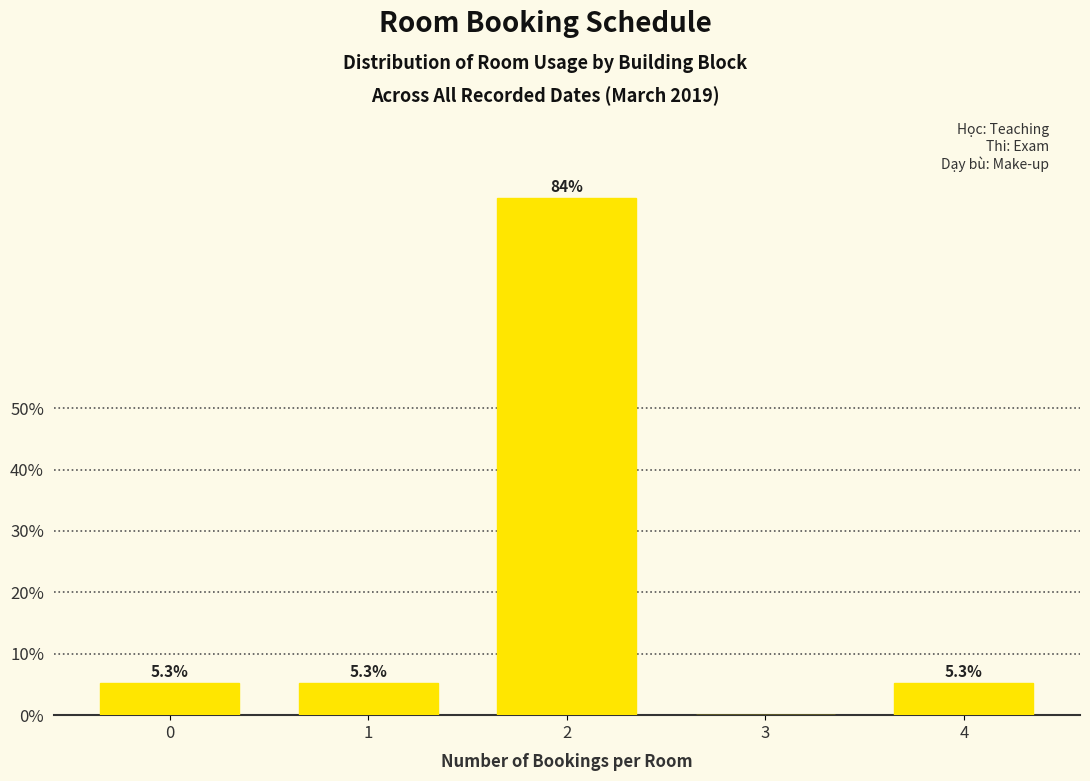

Reading right to left, list all the values displayed in this chart.

4=5.3	3=0.0	2=84.2	1=5.3	0=5.3